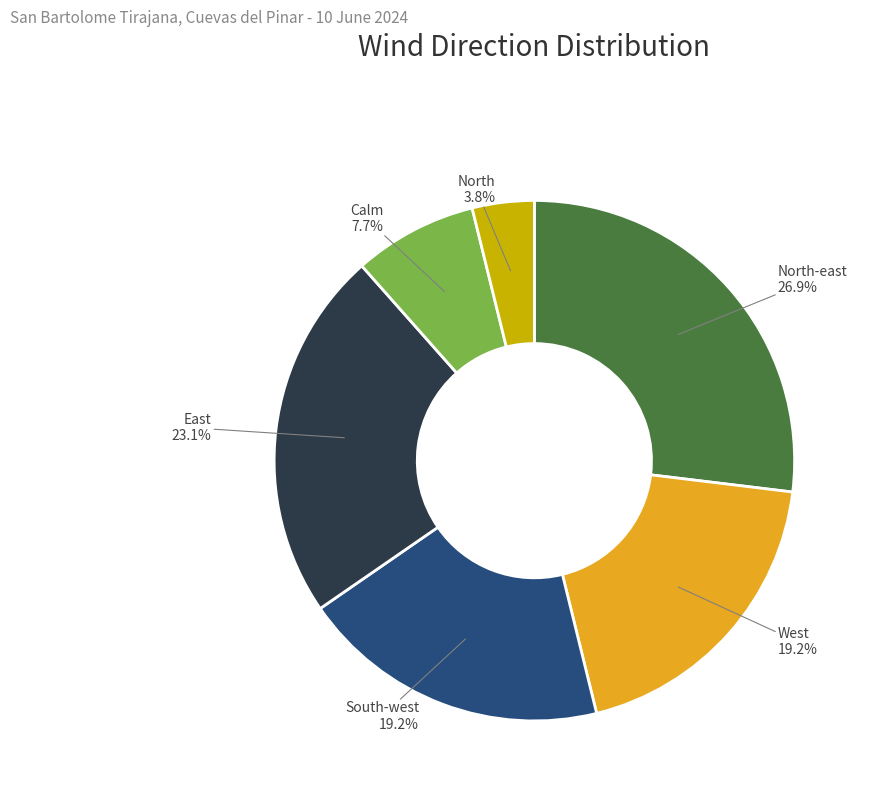

Approximately how many times larger is the value at Calm compared to South-west?

0.4